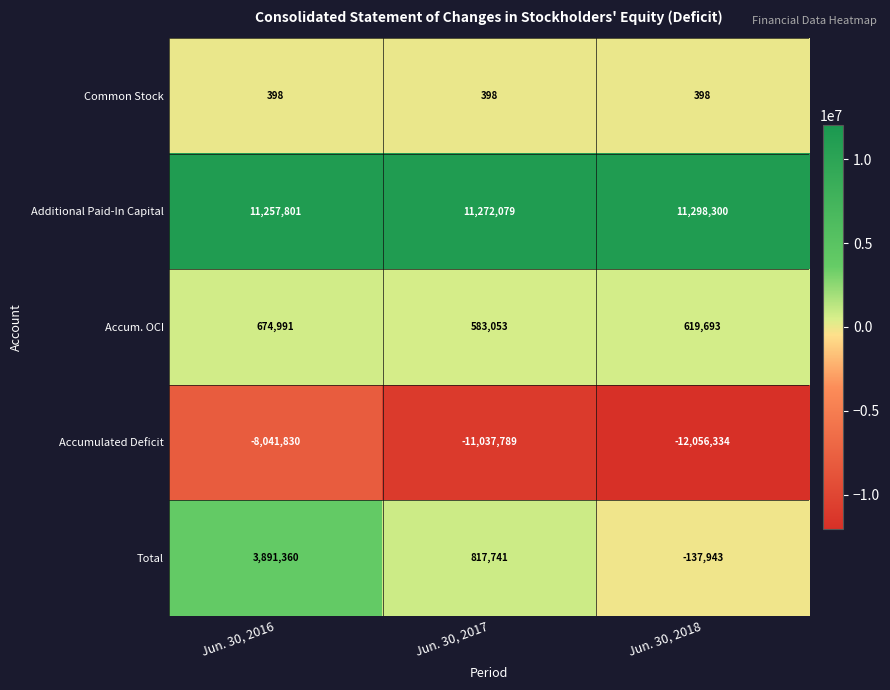

Is it true that Additional Paid-In Capital equals 11298300 at Jun. 30, 2018?

True